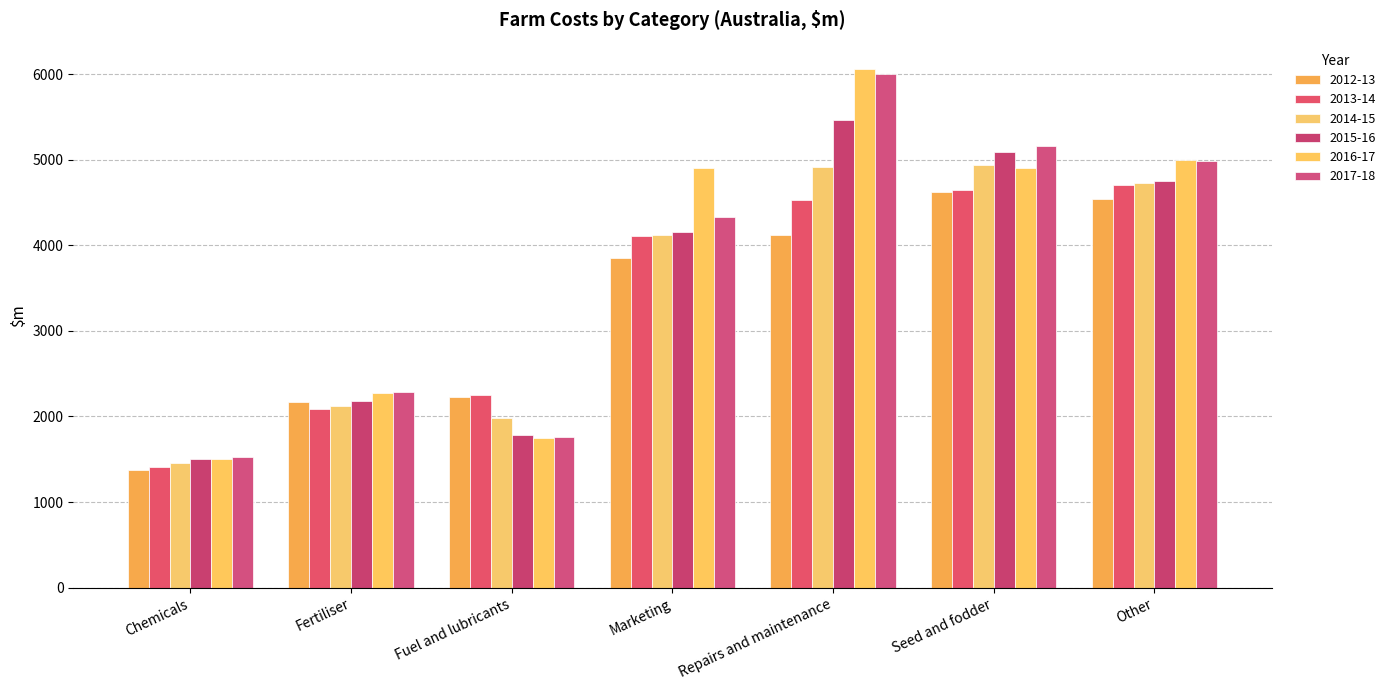

How many groups of bars are there?

7